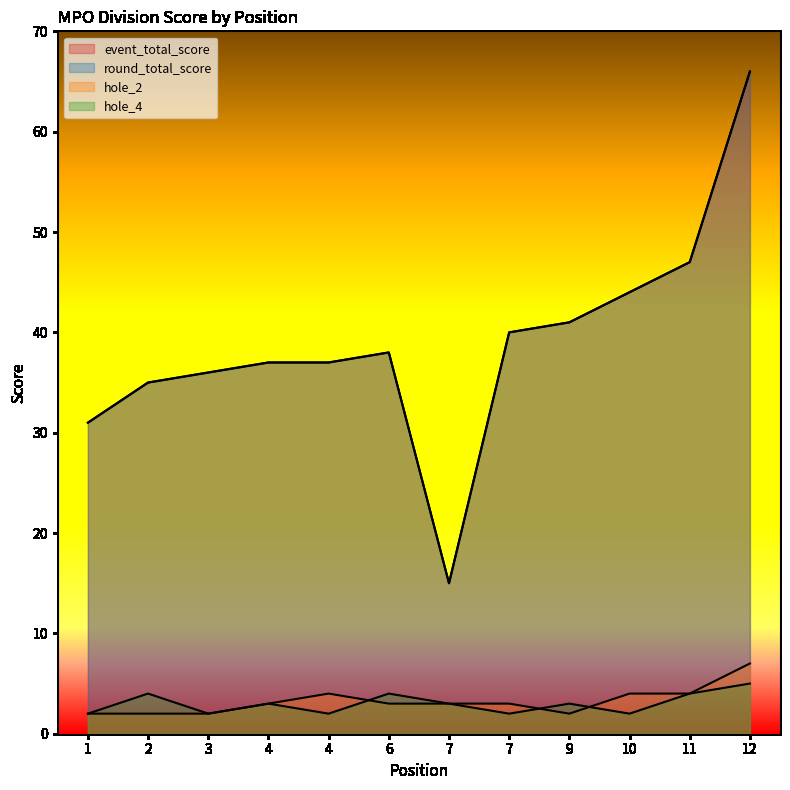

Where is hole_4 nearest to the value 3?

4